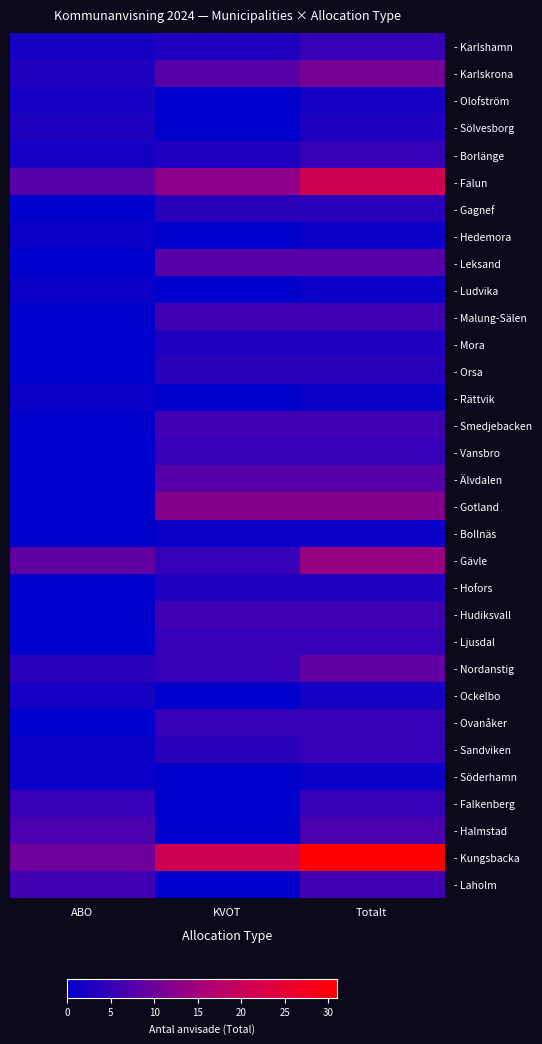

Reading right to left, extract all data points from this chart.

- Karlshamn: Totalt=5	KVOT=3	ABO=2
- Karlskrona: Totalt=11	KVOT=8	ABO=3
- Olofström: Totalt=2	KVOT=0	ABO=2
- Sölvesborg: Totalt=3	KVOT=0	ABO=3
- Borlänge: Totalt=5	KVOT=3	ABO=2
- Falun: Totalt=21	KVOT=13	ABO=8
- Gagnef: Totalt=4	KVOT=4	ABO=0
- Hedemora: Totalt=1	KVOT=0	ABO=1
- Leksand: Totalt=8	KVOT=8	ABO=0
- Ludvika: Totalt=1	KVOT=0	ABO=1
- Malung-Sälen: Totalt=6	KVOT=6	ABO=0
- Mora: Totalt=3	KVOT=3	ABO=0
- Orsa: Totalt=4	KVOT=4	ABO=0
- Rättvik: Totalt=1	KVOT=0	ABO=1
- Smedjebacken: Totalt=6	KVOT=6	ABO=0
- Vansbro: Totalt=5	KVOT=5	ABO=0
- Älvdalen: Totalt=8	KVOT=8	ABO=0
- Gotland: Totalt=12	KVOT=12	ABO=0
- Bollnäs: Totalt=1	KVOT=1	ABO=0
- Gävle: Totalt=14	KVOT=5	ABO=9
- Hofors: Totalt=3	KVOT=3	ABO=0
- Hudiksvall: Totalt=6	KVOT=6	ABO=0
- Ljusdal: Totalt=5	KVOT=5	ABO=0
- Nordanstig: Totalt=9	KVOT=5	ABO=4
- Ockelbo: Totalt=2	KVOT=0	ABO=2
- Ovanåker: Totalt=5	KVOT=5	ABO=0
- Sandviken: Totalt=5	KVOT=4	ABO=1
- Söderhamn: Totalt=1	KVOT=0	ABO=1
- Falkenberg: Totalt=5	KVOT=0	ABO=5
- Halmstad: Totalt=7	KVOT=0	ABO=7
- Kungsbacka: Totalt=31	KVOT=21	ABO=10
- Laholm: Totalt=6	KVOT=0	ABO=6